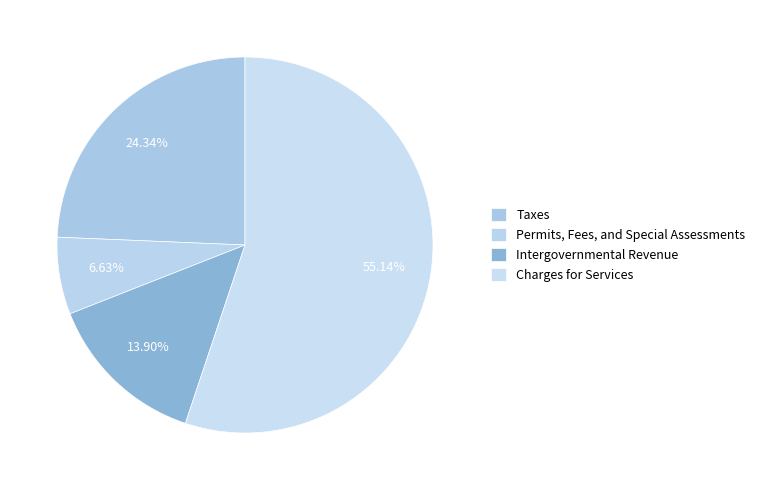

Between Permits, Fees, and Special Assessments and Taxes, which is larger?

Taxes